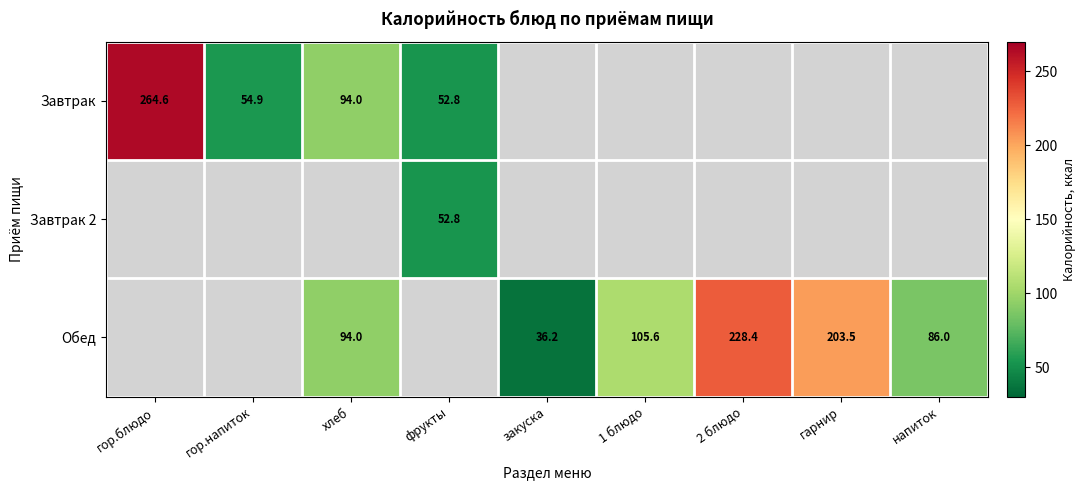

List the labels in order of Обед value, largest first.

гор.блюдо, гор.напиток, фрукты, 2 блюдо, гарнир, 1 блюдо, хлеб, напиток, закуска